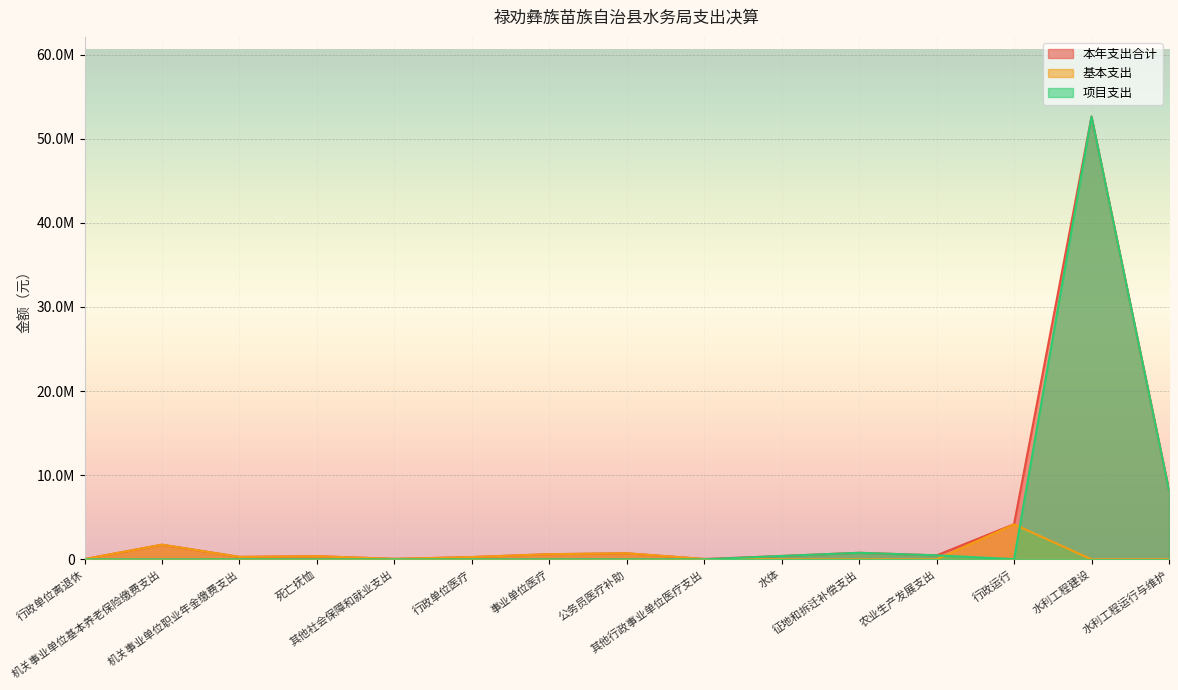

At which label is 本年支出合计 closest to 26327219?

水利工程运行与维护